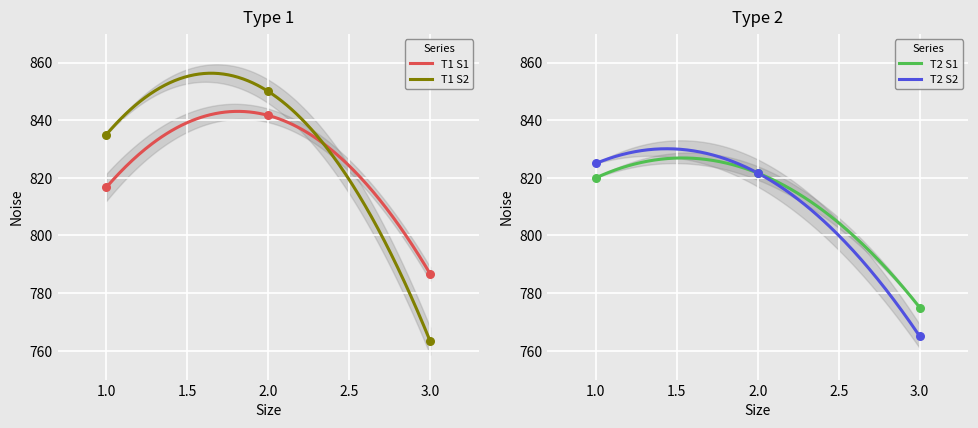

Which series has the largest Y range (max minus min)?

Type1_Side2